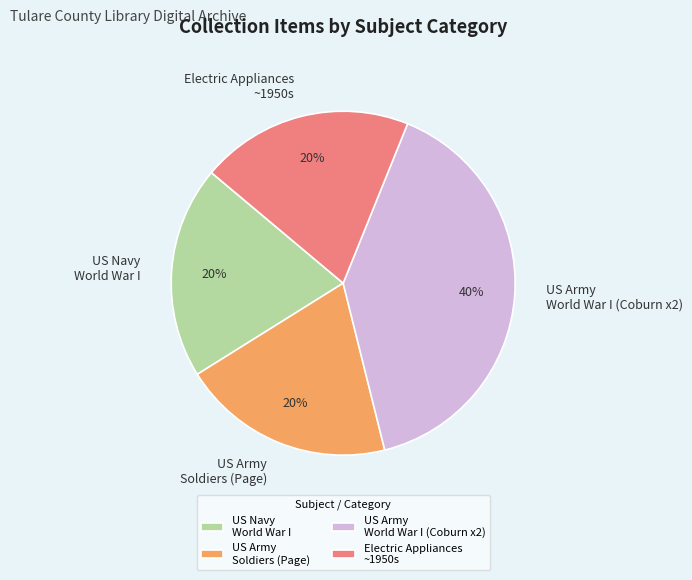

Is there any slice that represents more than half of the pie?

No